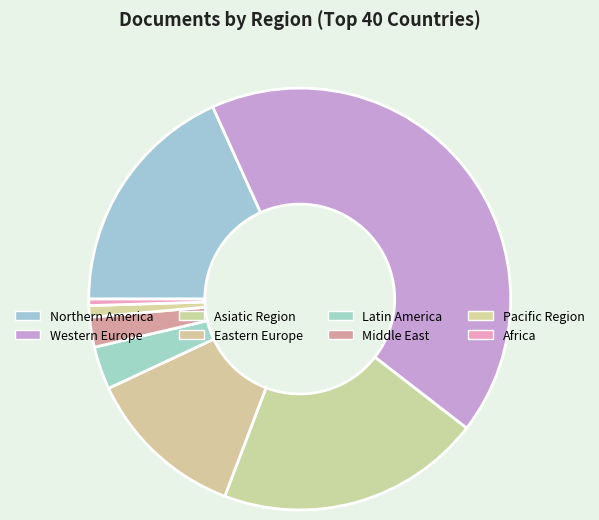

Is there a majority slice in this chart?

No